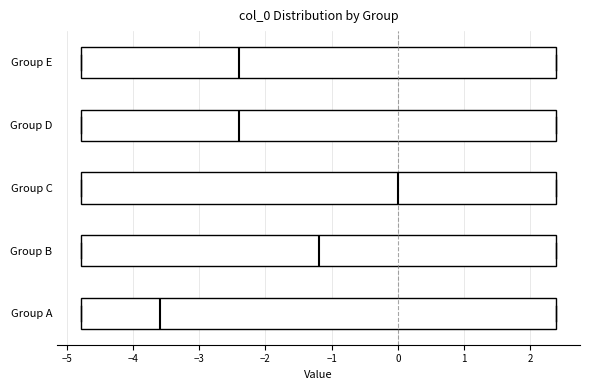

Which box has the furthest to the right median line?

Group C